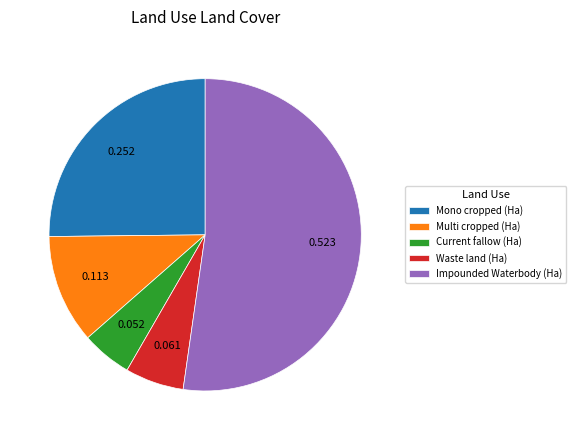

Count the number of slices in the pie.

5